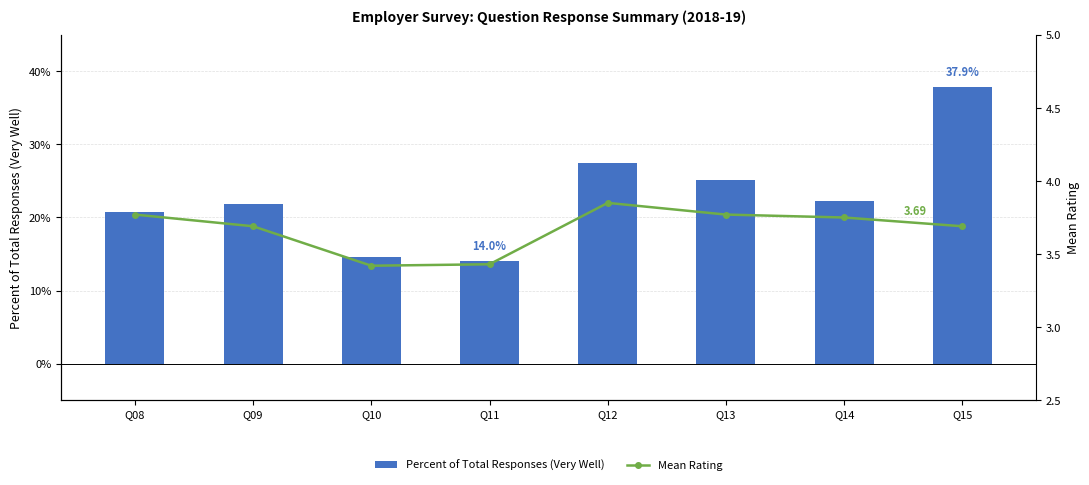

Which series has the widest spread of values?

Mean Rating